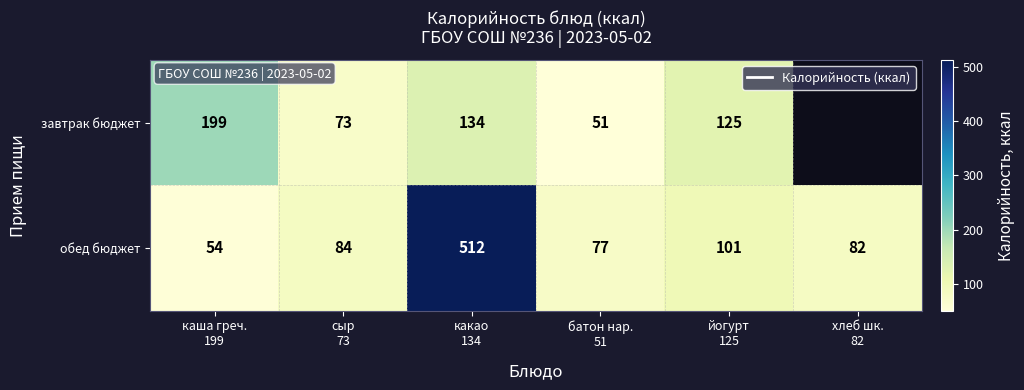

Between сыр
73 and батон нар.
51, which is larger?

сыр
73